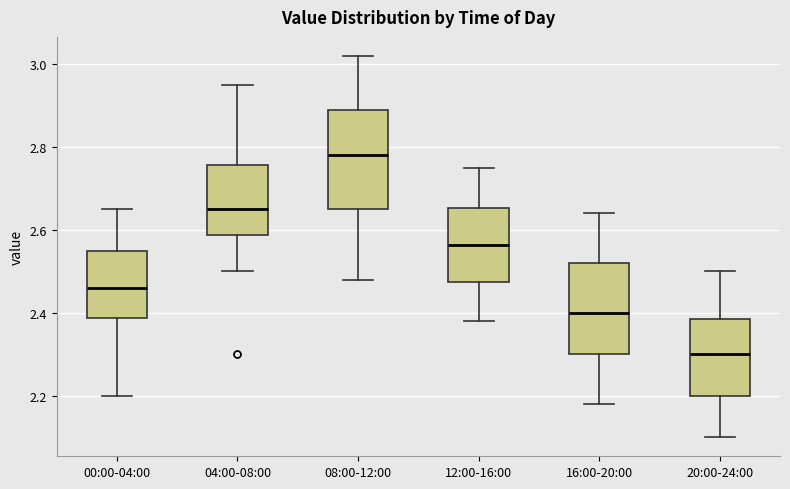

Reading left to right, read every box against the y-axis: the position of its median line, the range the box covers, and the ends of its whiskers. The values are not printed on the chart, so give them approximately, as read against the axis.

00:00-04:00: median 2.46, box 2.38 to 2.56, whiskers 2.20 to 2.66
04:00-08:00: median 2.66, box 2.58 to 2.76, whiskers 2.50 to 2.96
08:00-12:00: median 2.78, box 2.66 to 2.90, whiskers 2.48 to 3.02
12:00-16:00: median 2.56, box 2.48 to 2.66, whiskers 2.38 to 2.76
16:00-20:00: median 2.40, box 2.30 to 2.52, whiskers 2.18 to 2.64
20:00-24:00: median 2.30, box 2.20 to 2.38, whiskers 2.10 to 2.50